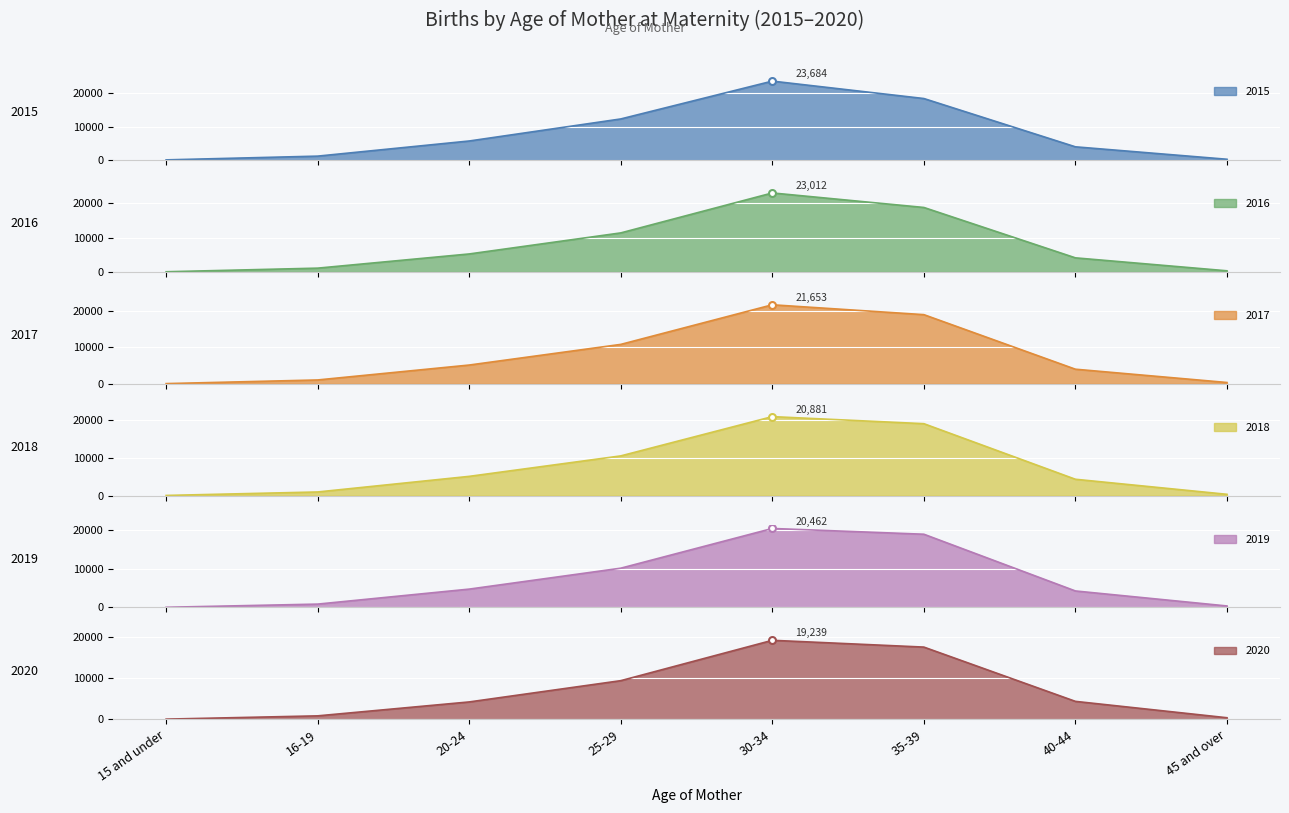

What position from the right is 45 and over?

1